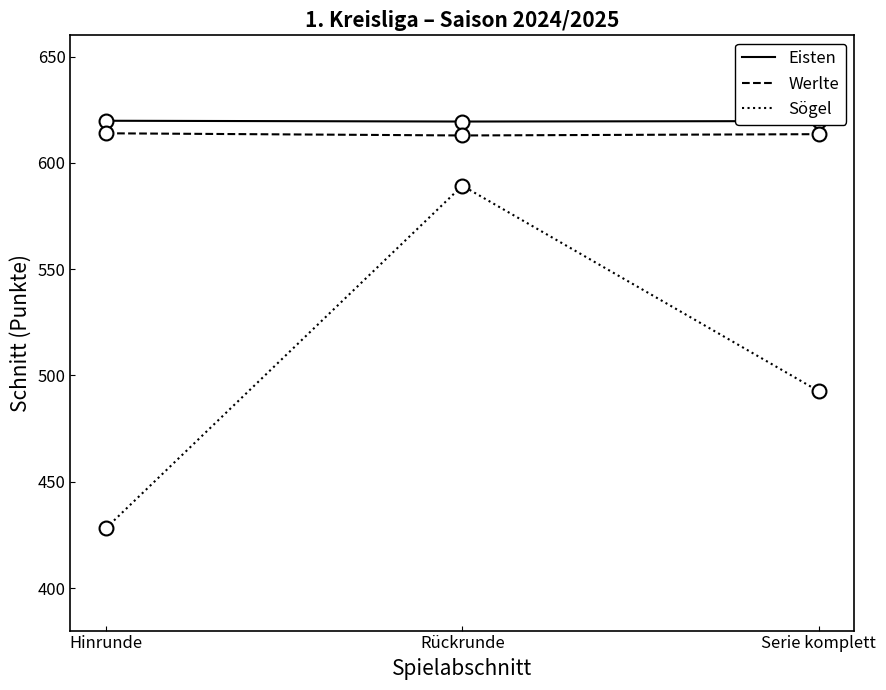

What is the total value across all series at Serie komplett?

1725.8